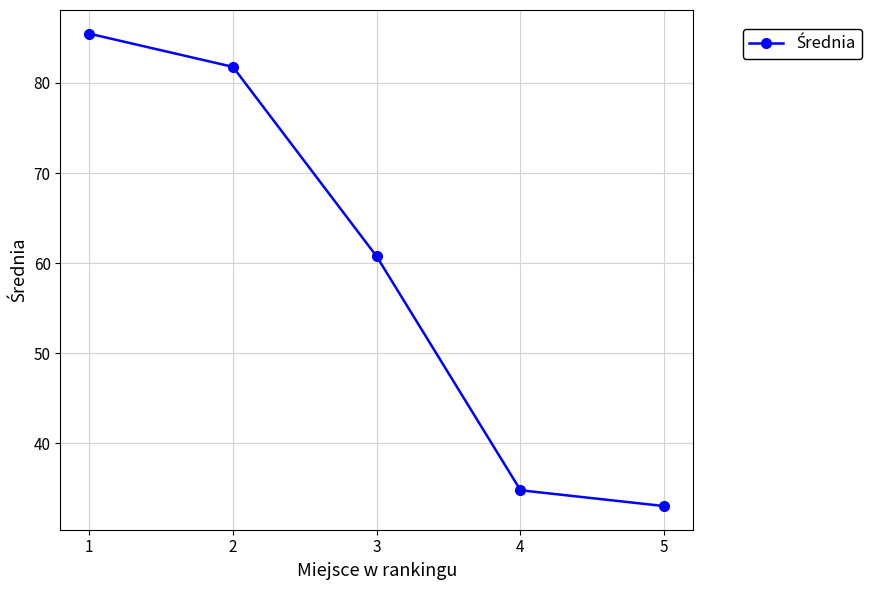

True or false: the data shows 93.0 at 3.

False